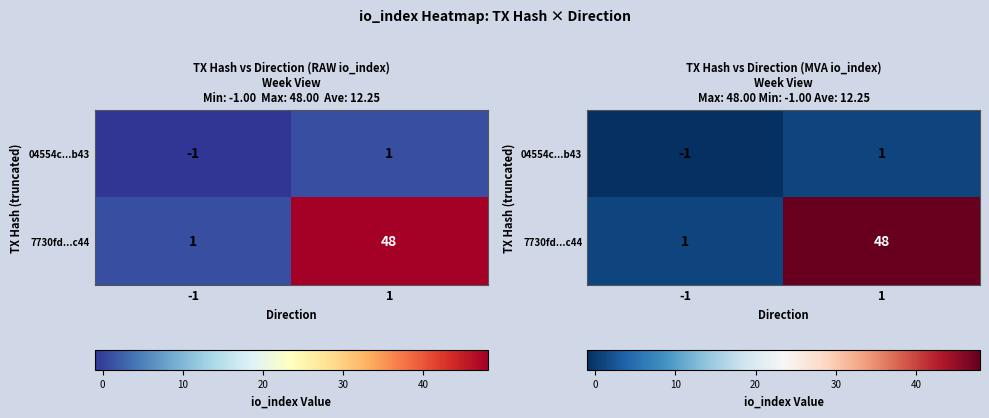

At which label is 04554c...b43 closest to 0?

-1